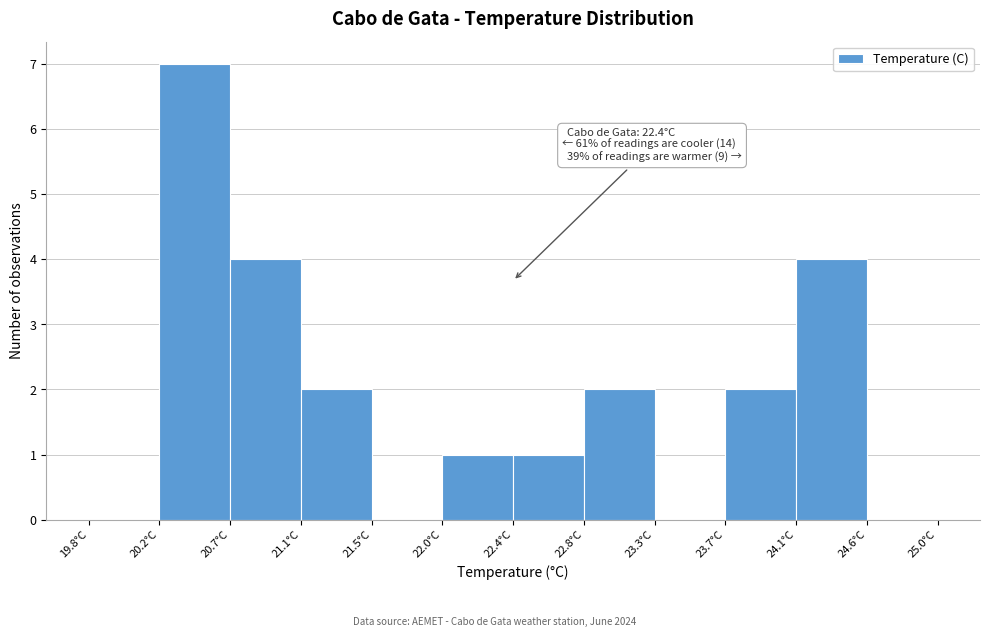

Over which range of the x-axis is the bar tallest?

20.25 to 20.65